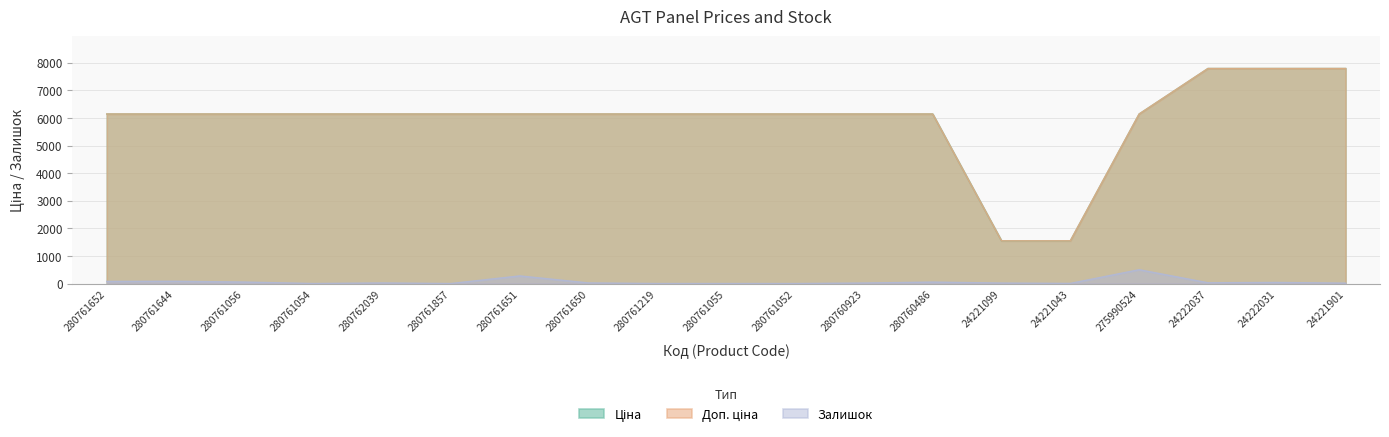

How many values in the Доп. ціна series are below 6143?

2